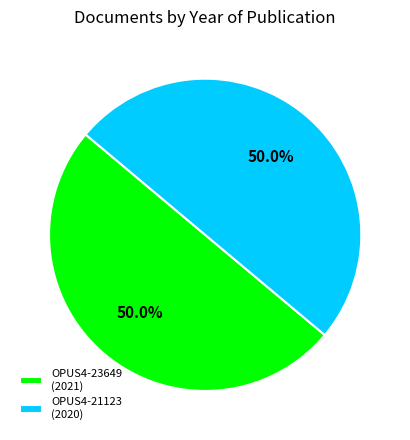

True or false: OPUS4-23649 accounts for 50% of the total.

True